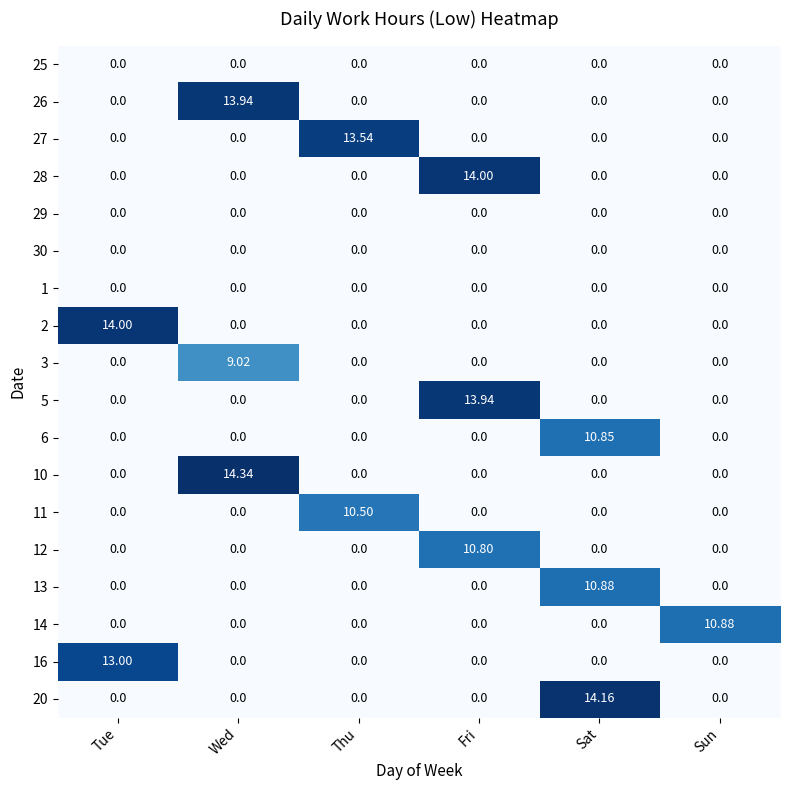

At which category is the sum across all series the highest?

Fri